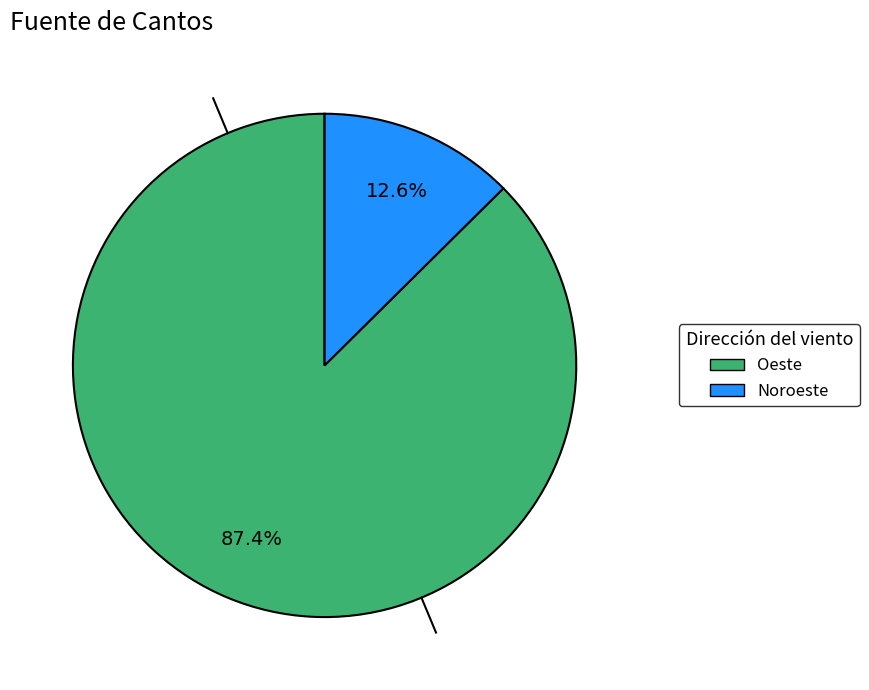

Is there a majority slice in this chart?

Yes